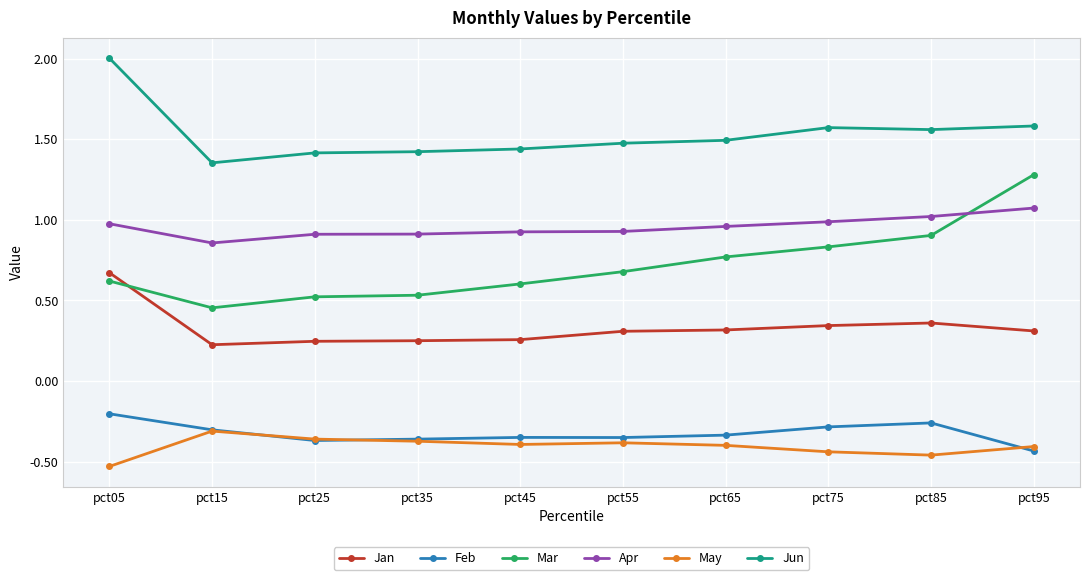

Is the value of Jun at pct05 greater than the value of Apr at pct05?

Yes